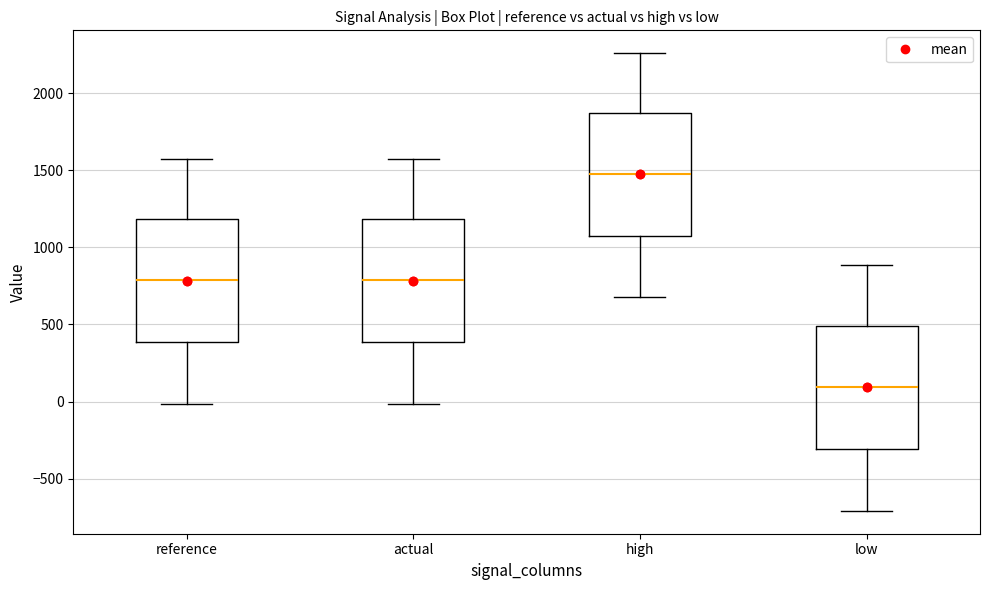

Reading left to right, transcribe this box plot: for each box, give where its median line is, the range the box spans, and where its two whiskers end, as read against the y-axis. The values are not printed on the chart, so give them approximately, as read against the axis.

reference: median 800, box 400 to 1200, whiskers 0 to 1550
actual: median 800, box 400 to 1200, whiskers 0 to 1550
high: median 1500, box 1100 to 1850, whiskers 700 to 2250
low: median 100, box -300 to 500, whiskers -700 to 900